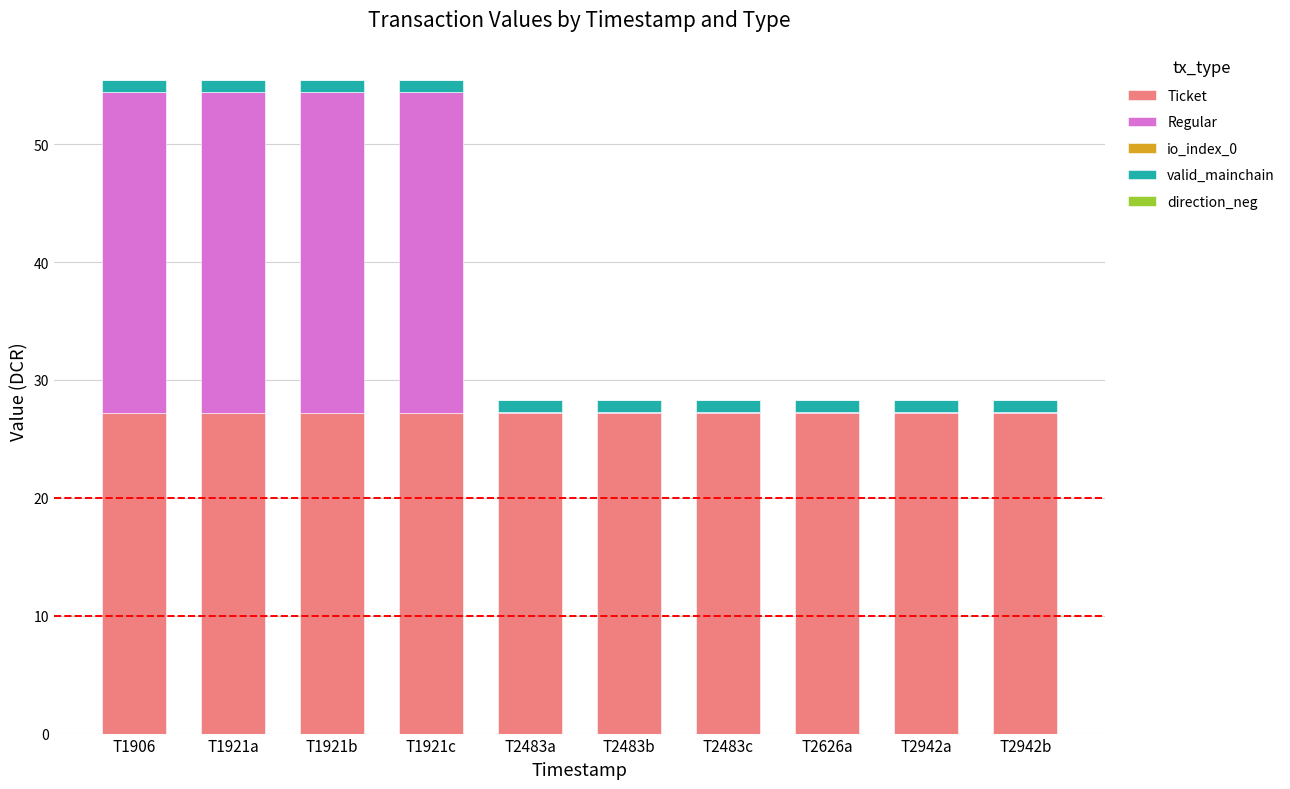

The value of Ticket at T1921b is 5.5. True or false?

False